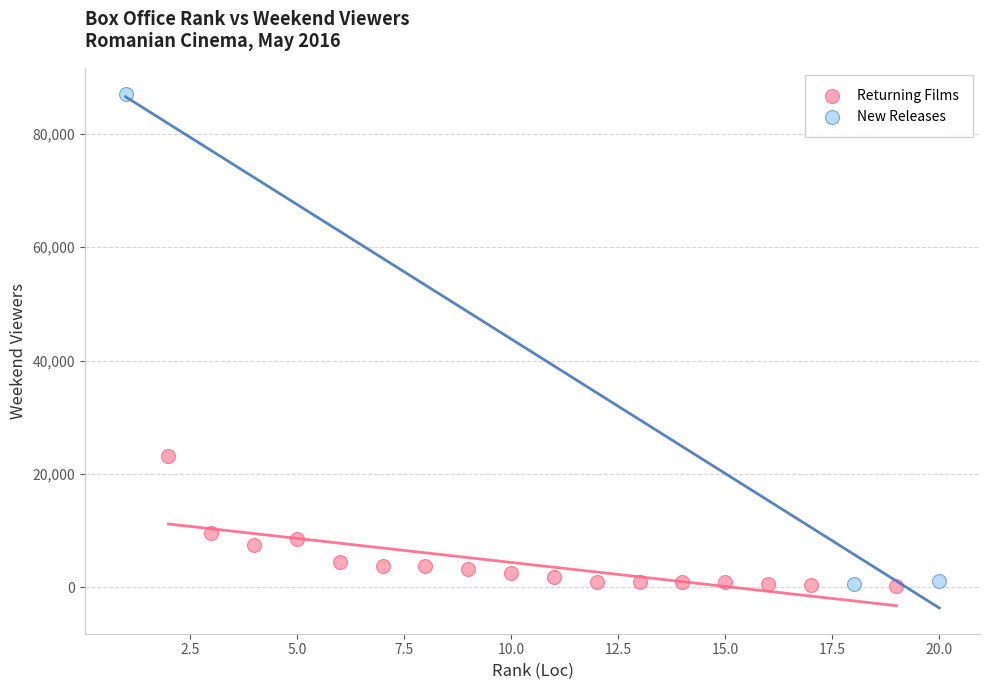

Which series contains the highest Y value?

New Releases